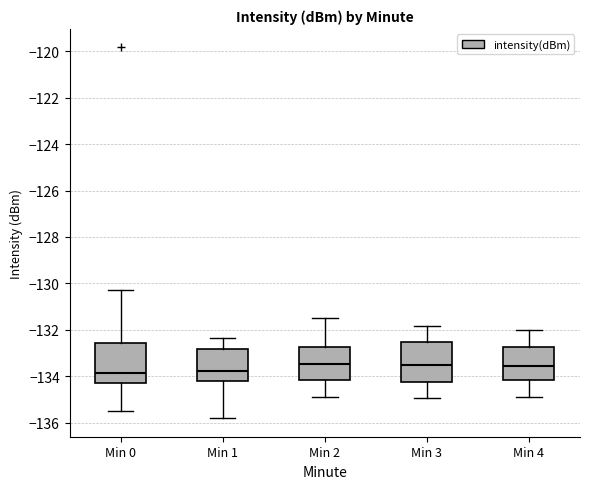

Reading left to right, read every box against the y-axis: the position of its median line, the range the box covers, and the ends of its whiskers. The values are not printed on the chart, so give them approximately, as read against the axis.

Min 0: median -133.8, box -134.2 to -132.6, whiskers -135.4 to -130.2
Min 1: median -133.8, box -134.2 to -132.8, whiskers -135.8 to -132.4
Min 2: median -133.4, box -134.2 to -132.8, whiskers -134.8 to -131.4
Min 3: median -133.4, box -134.2 to -132.6, whiskers -135.0 to -131.8
Min 4: median -133.6, box -134.2 to -132.8, whiskers -134.8 to -132.0